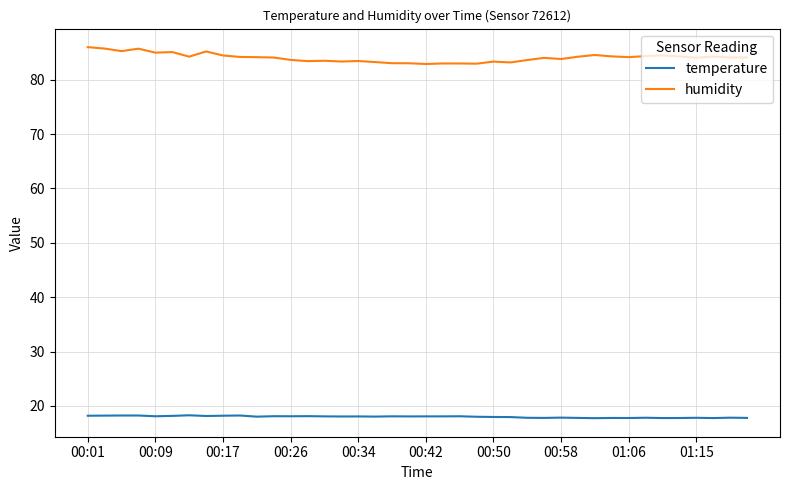

True or false: humidity and temperature cross at least once.

False